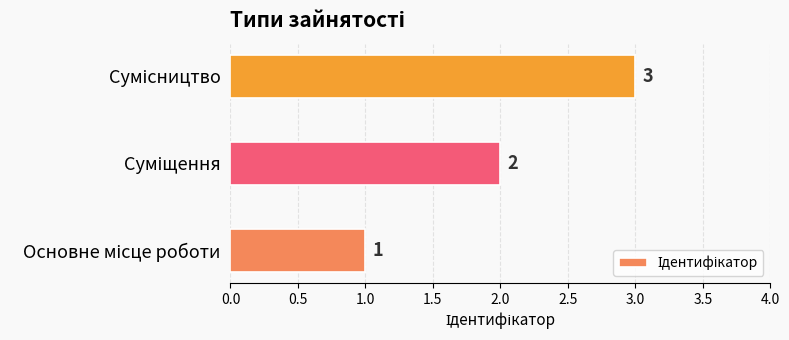

What is the greatest value displayed?

3